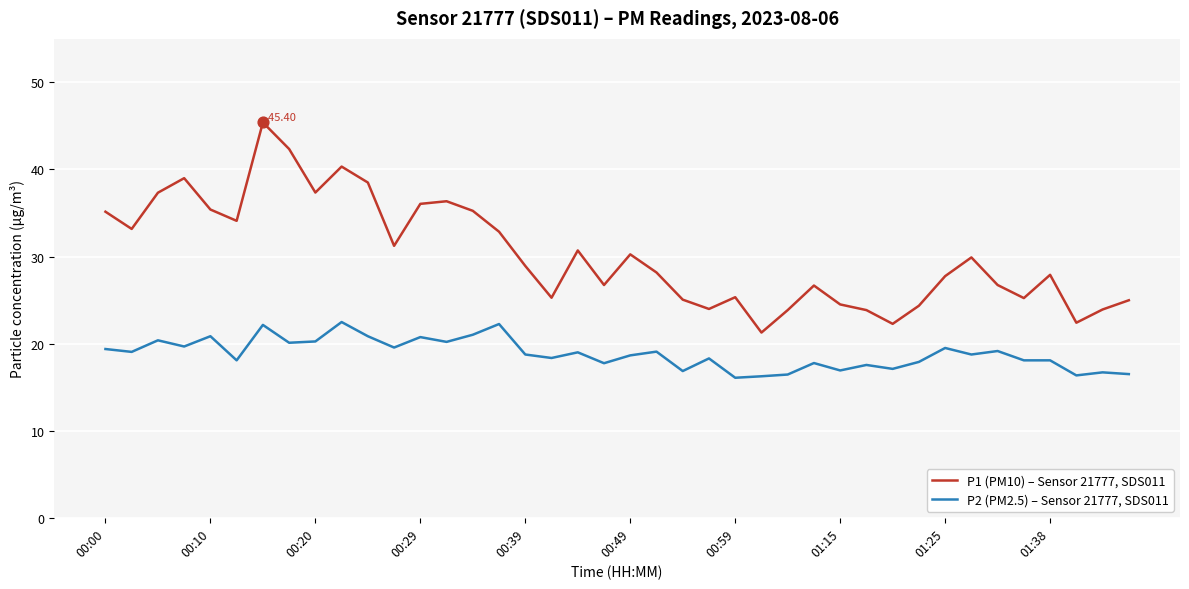

Which series has the largest range (max minus min)?

P1 (PM10) – Sensor 21777, SDS011